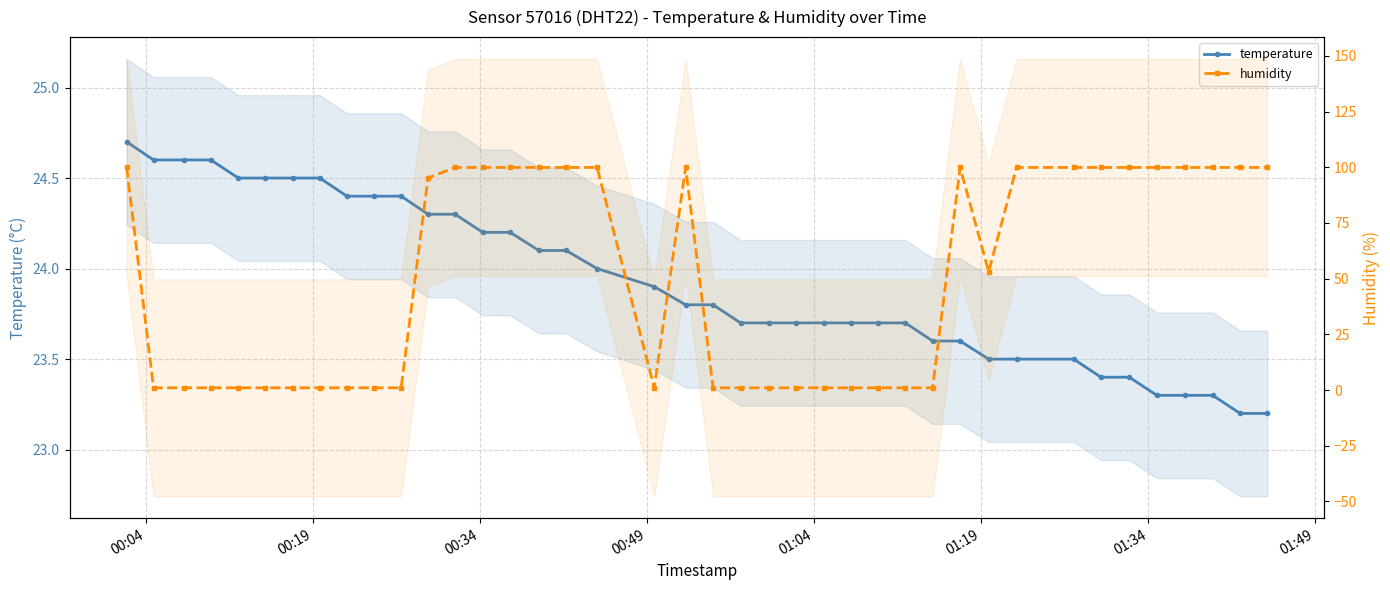

What is the sum of all humidity values?

1966.5